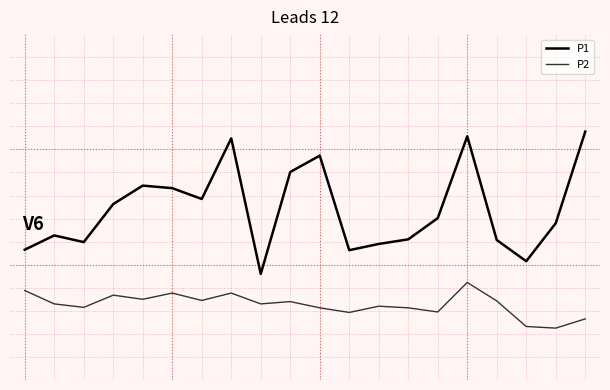

Where does the P1 series first go above 12?

3